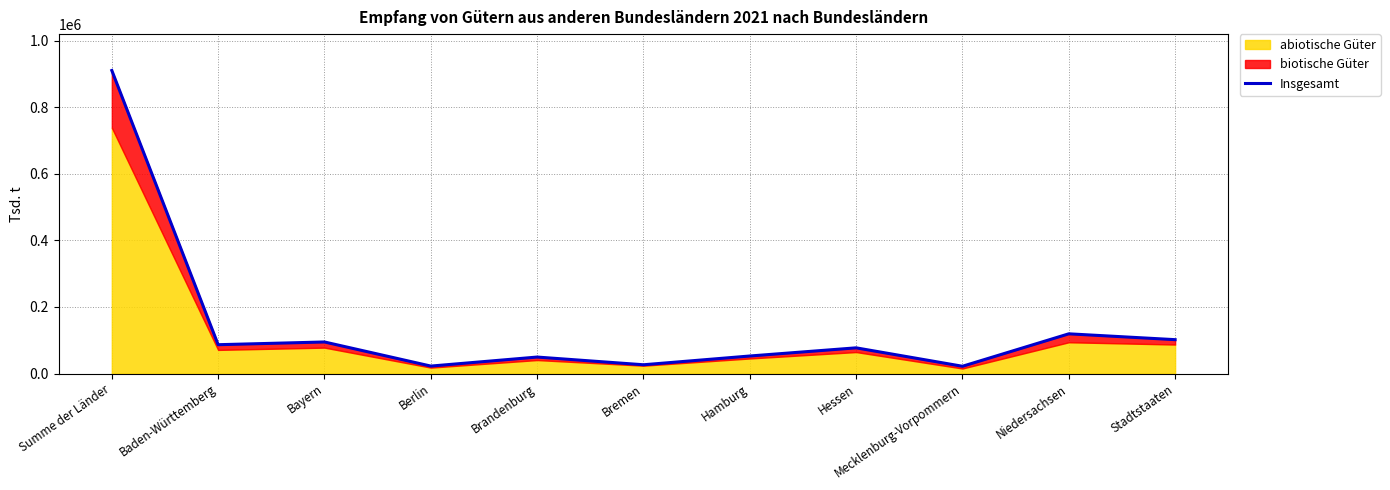

At which category does the chart reach its minimum across all series?

Mecklenburg-Vorpommern